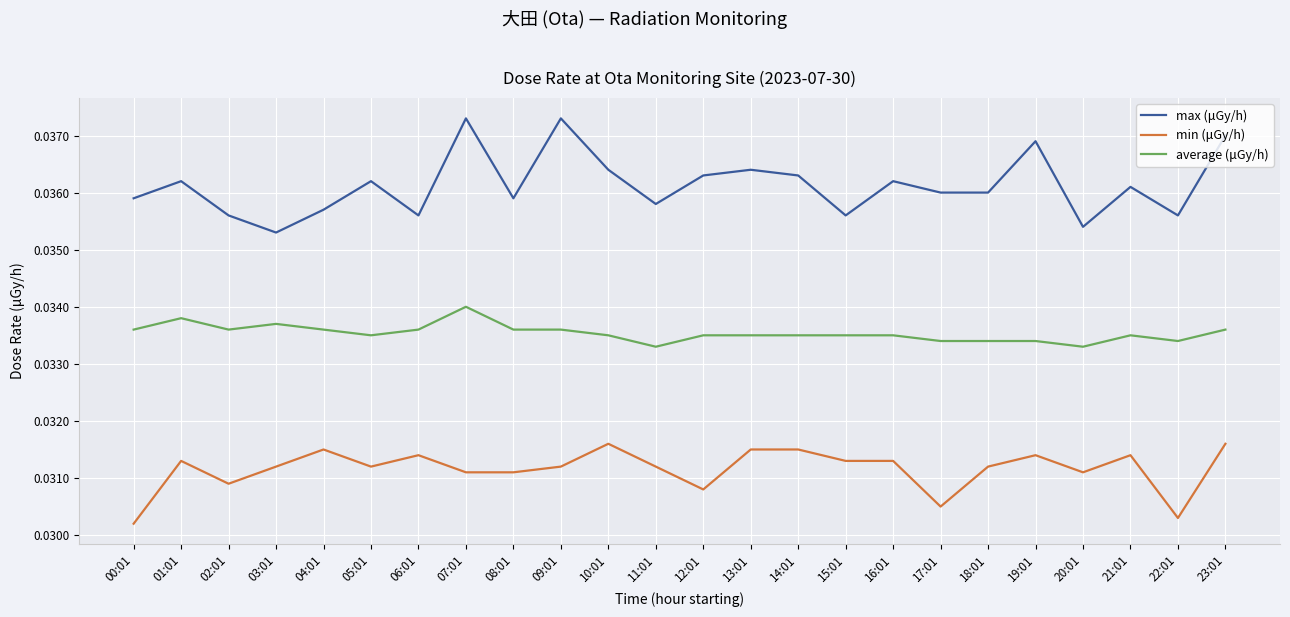

Which series has the largest total across all categories?

max (μGy/h)